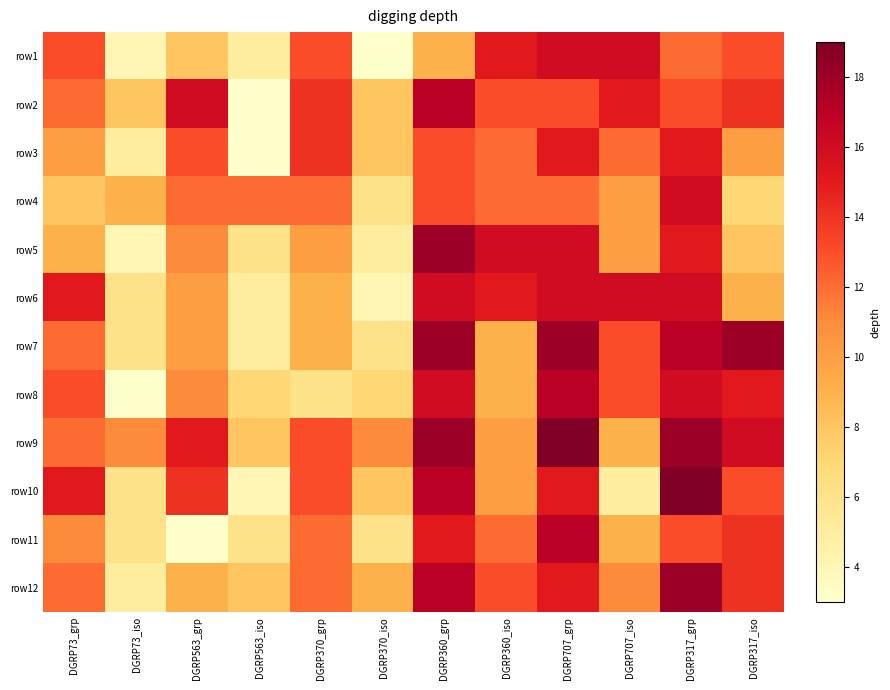

Count the number of categories in the chart.

12